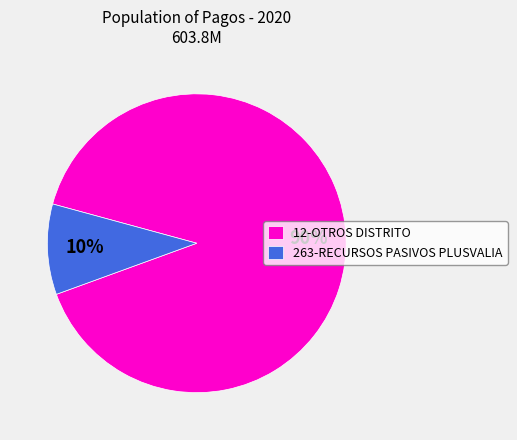

True or false: 263-RECURSOS PASIVOS PLUSVALIA accounts for 10% of the total.

True